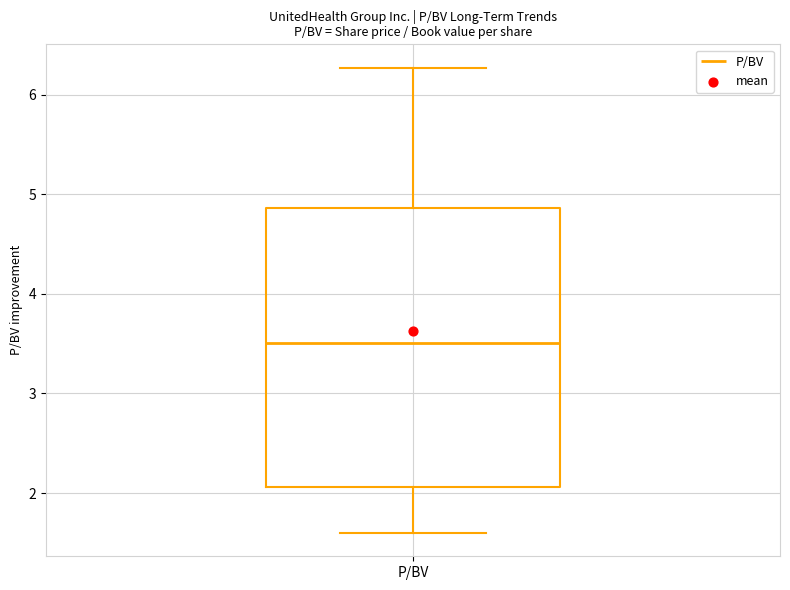

Where does the lower whisker of the box for P/BV end on the y-axis? The values are not printed on the chart, so give them approximately, as read against the axis.

1.6